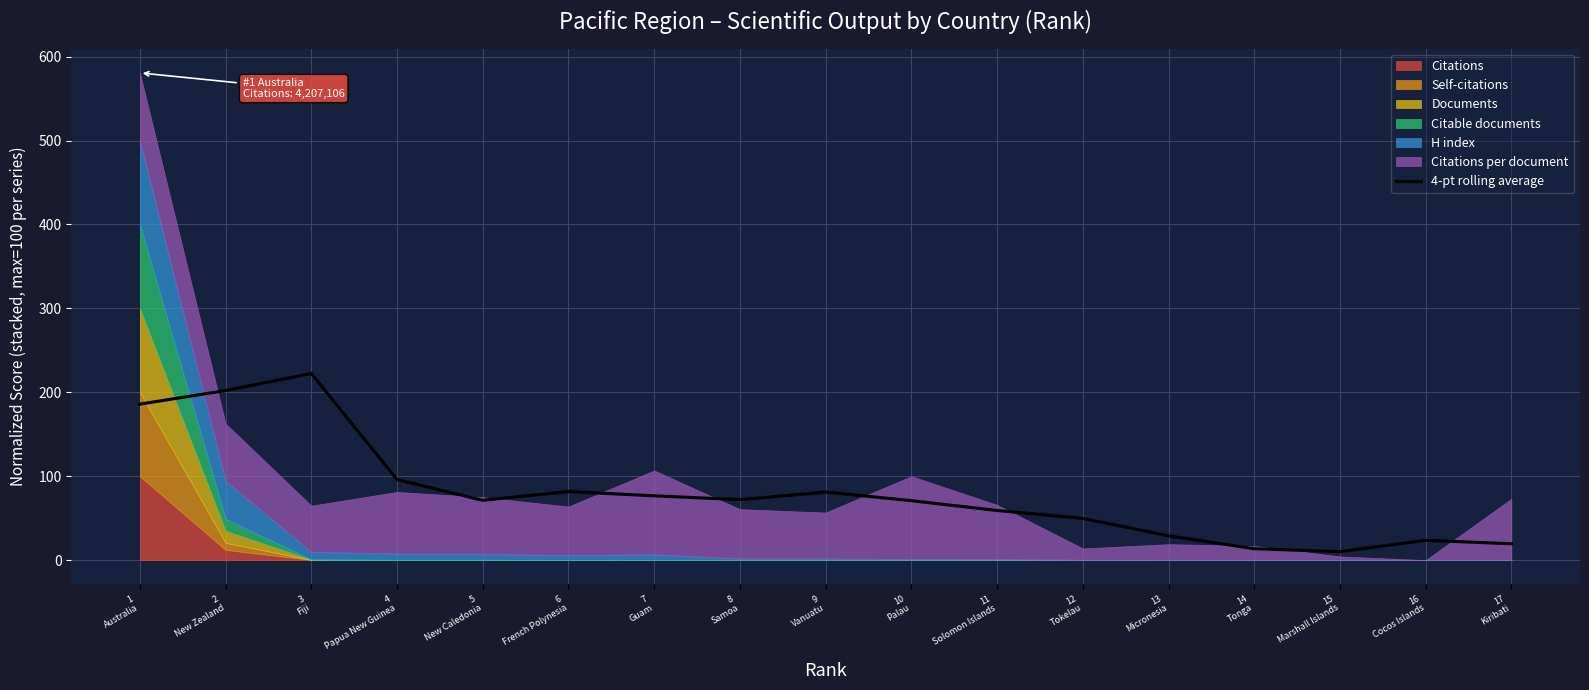

What is the smallest value displayed?

10.1